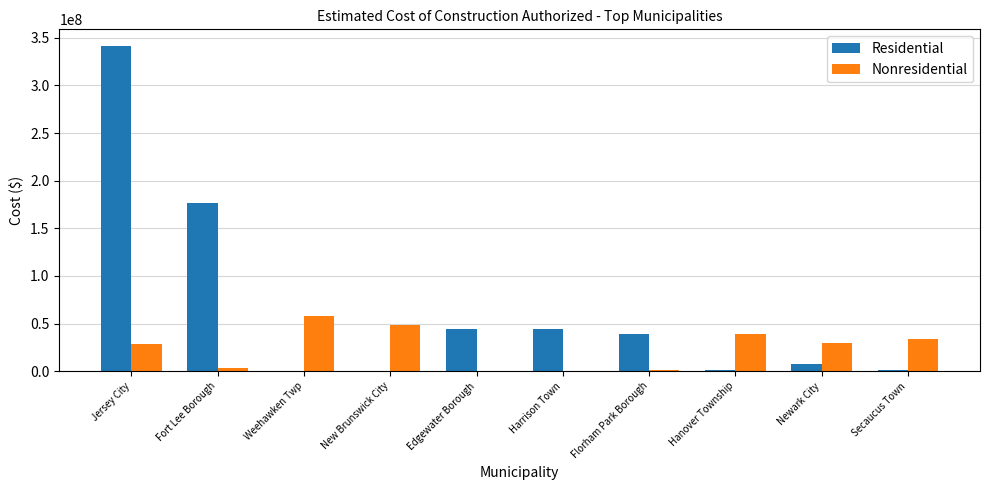

Is it true that Nonresidential equals 51448522 at Newark City?

False